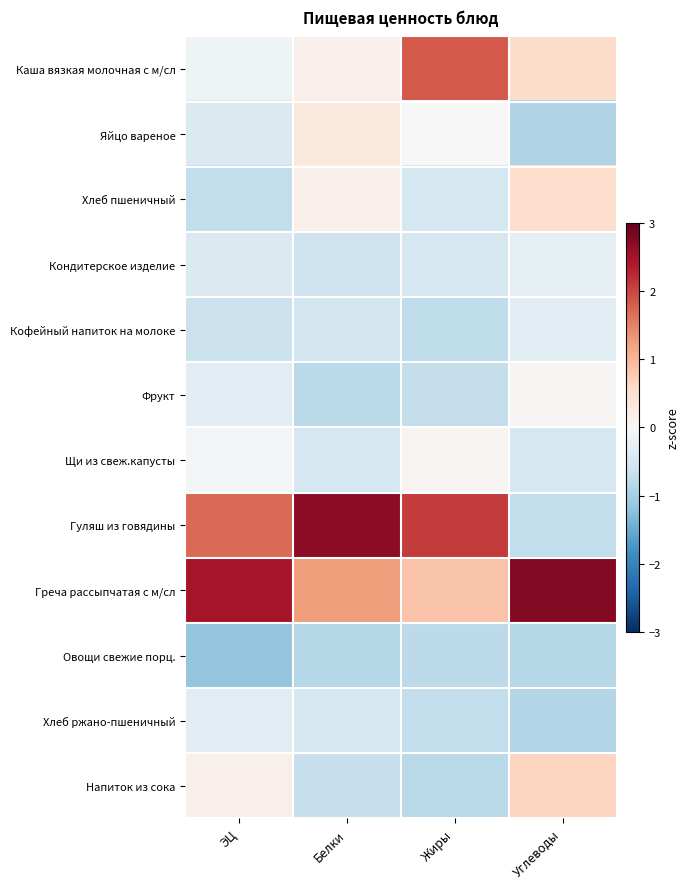

At how many categories does at least one series exceed 1?

4